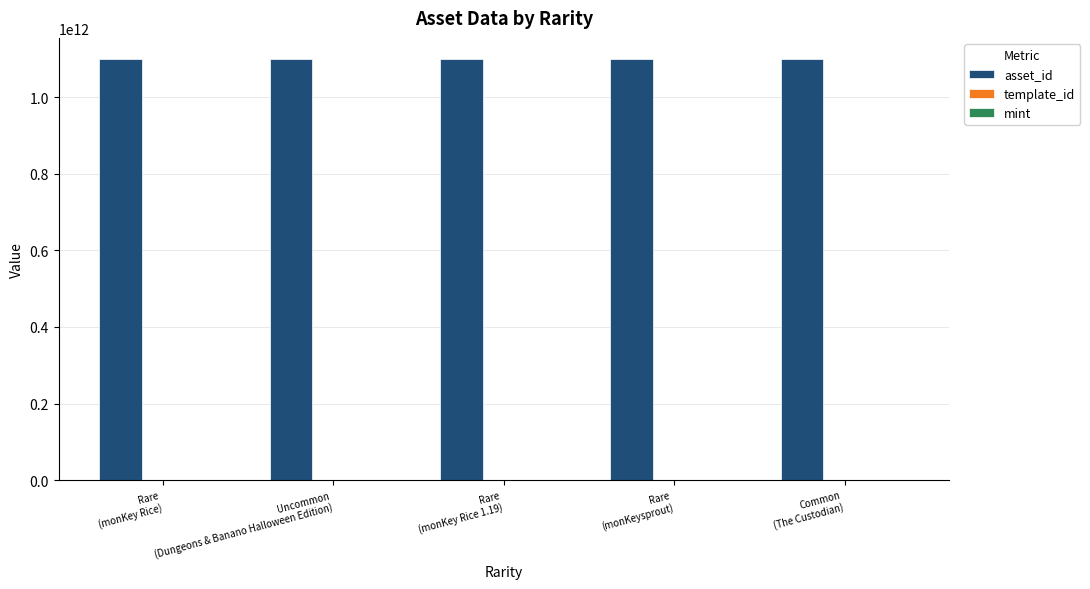

Does the chart contain stacked bars?

No